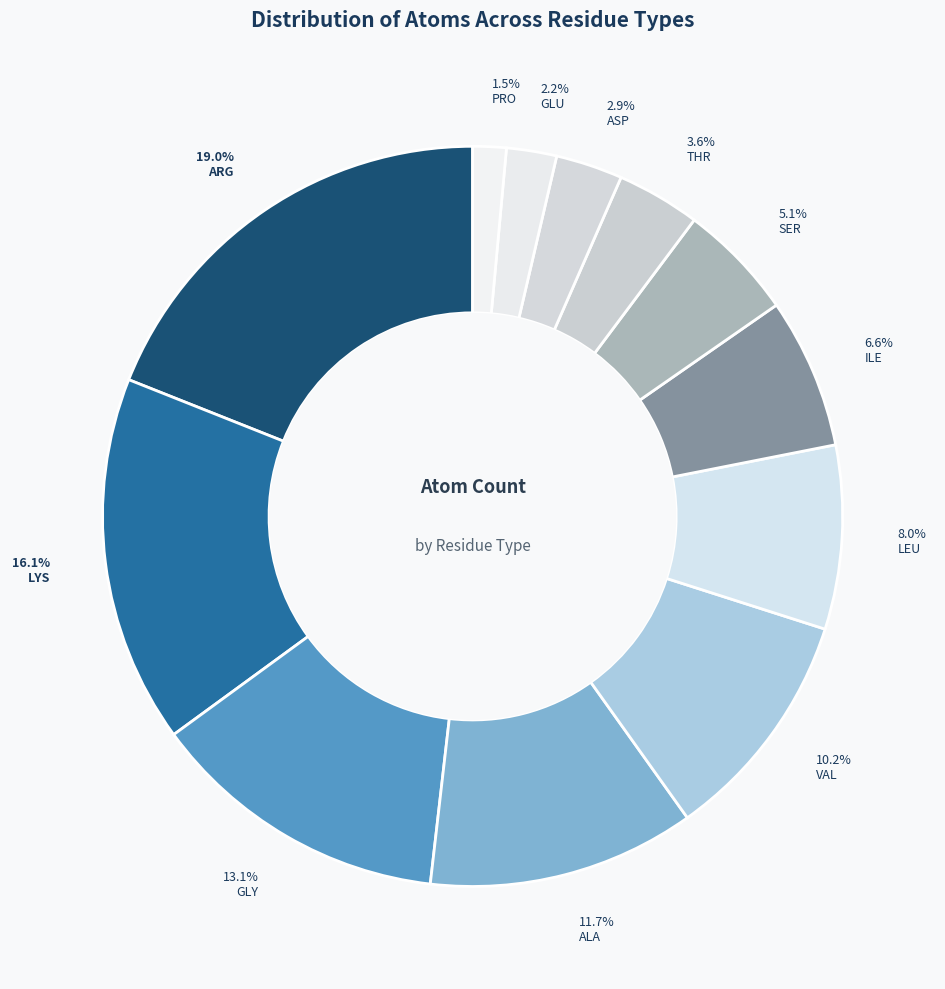

How many segments does this pie chart have?

12